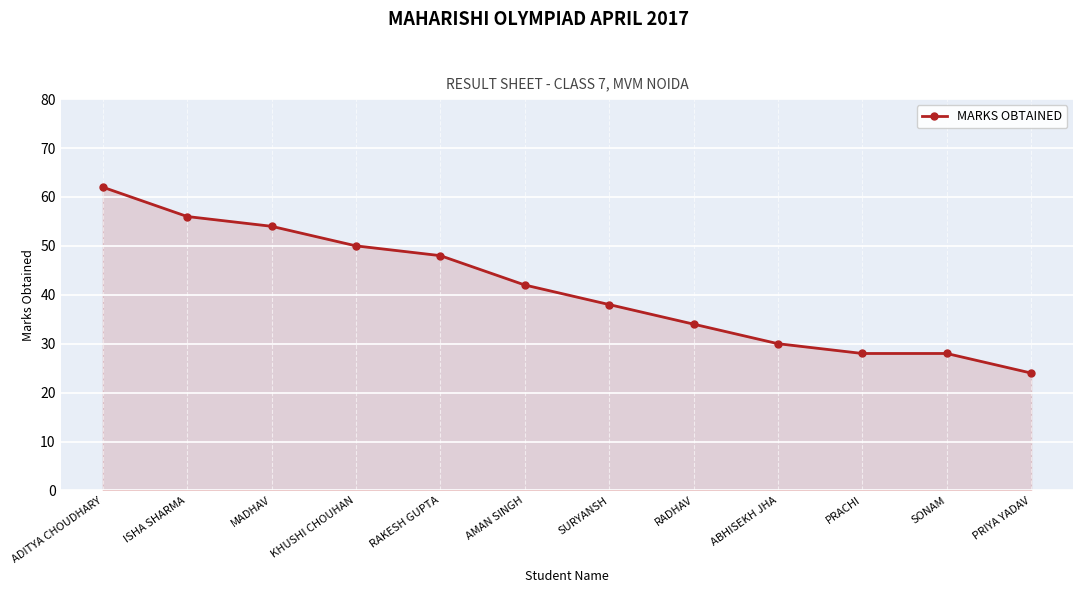

What is the sum of the values at PRACHI and AMAN SINGH?

70